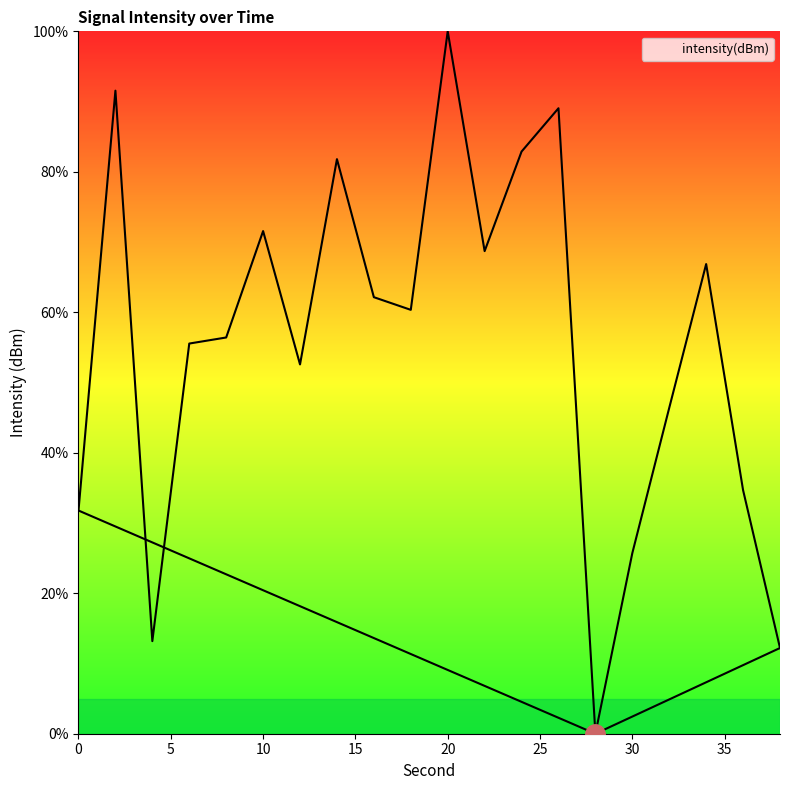

What is the maximum value shown in the chart?

100.0